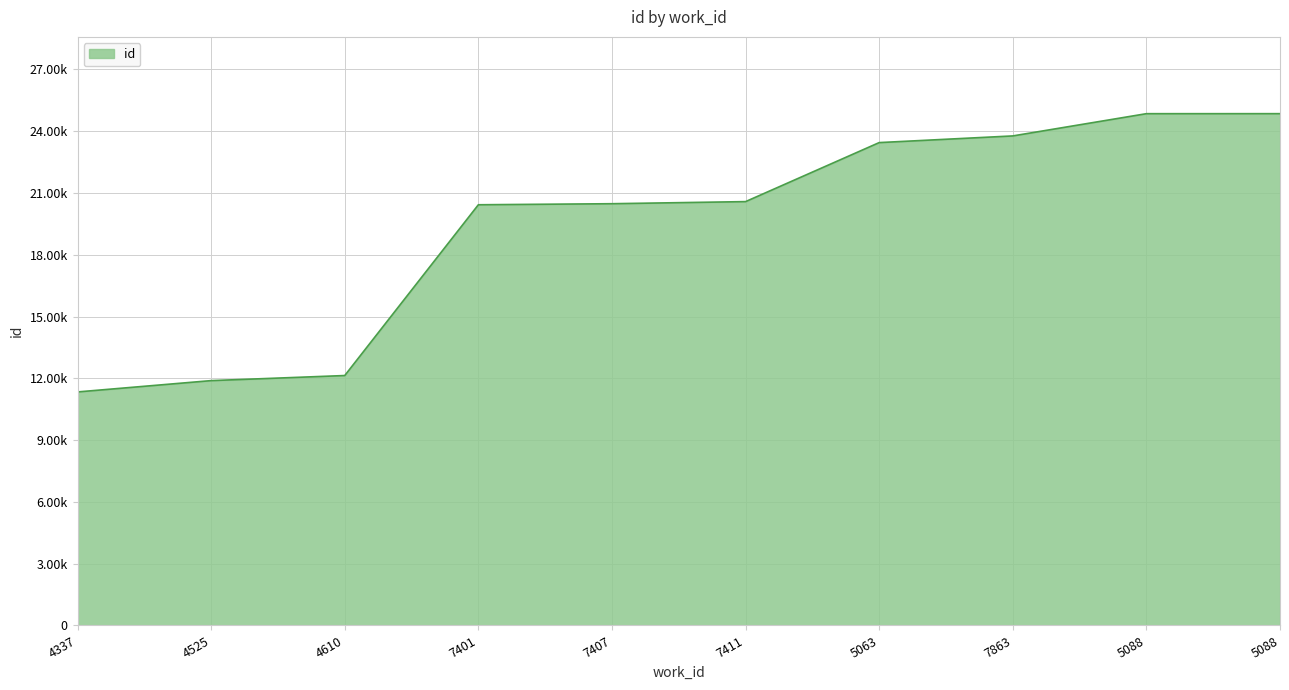

Is this an area chart (filled region under the line)?

Yes